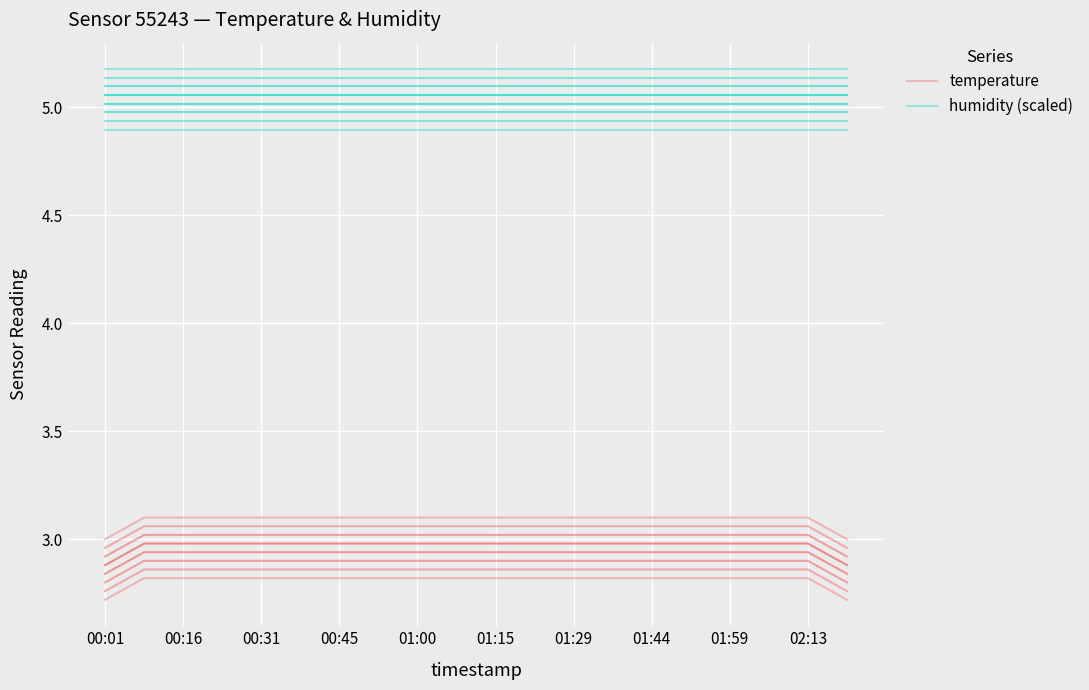

What value does the temperature series have at 01:00?

2.8